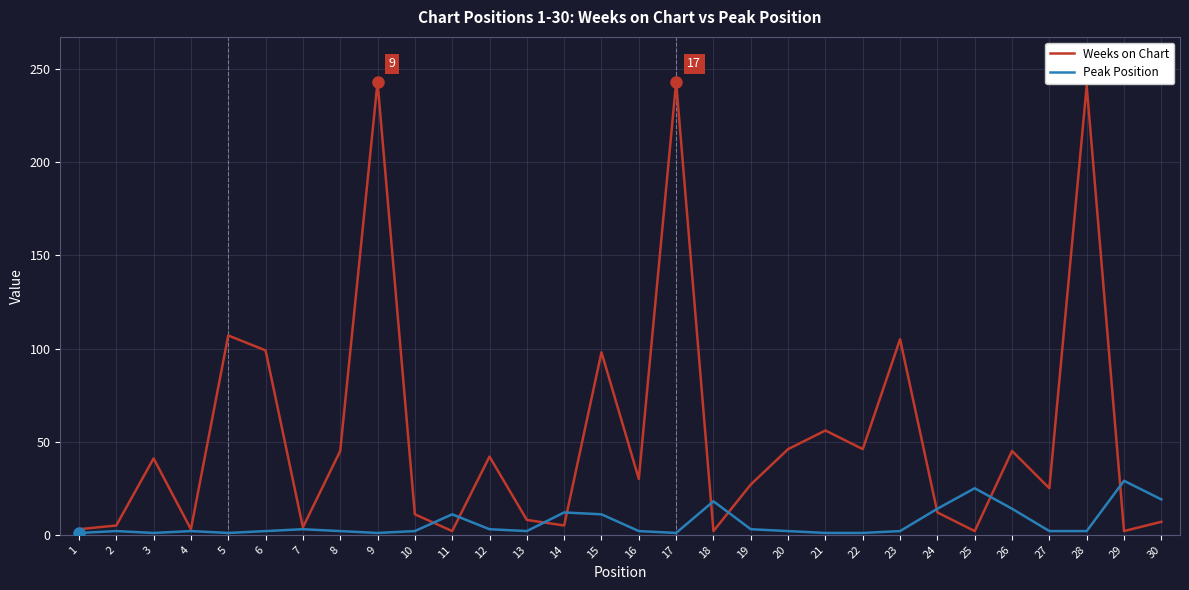

What is the maximum value shown in the chart?

243